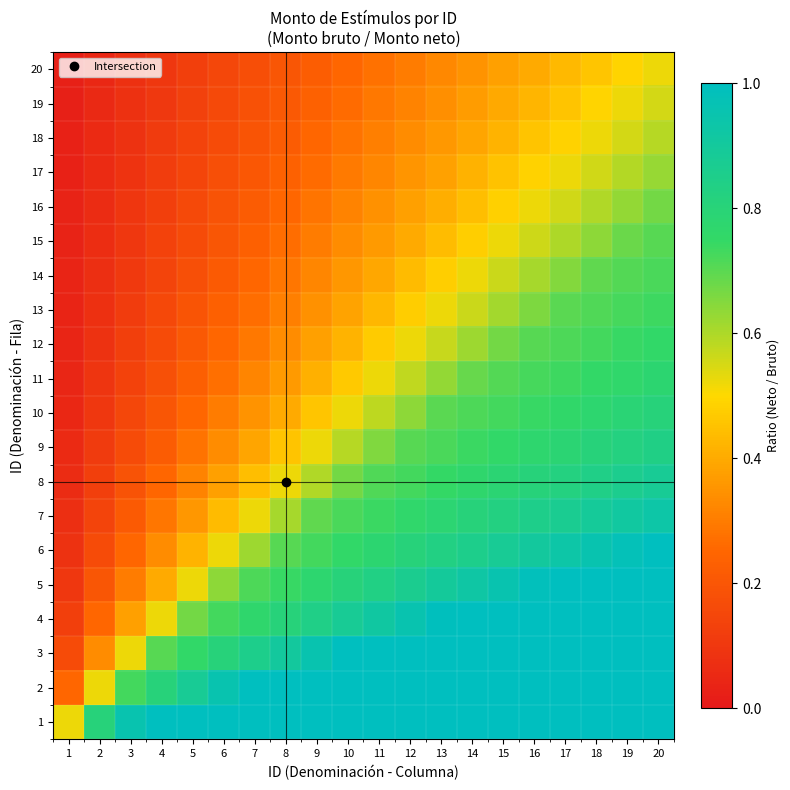

Reading left to right, transcribe all the data shown in this chart.

1: 1=0.5	2=0.8	3=1.0	4=1.0	5=1.0	6=1.0	7=1.0	8=1.0	9=1.0	10=1.0	11=1.0	12=1.0	13=1.0	14=1.0	15=1.0	16=1.0	17=1.0	18=1.0	19=1.0	20=1.0
2: 1=0.2	2=0.5	3=0.7	4=0.8	5=0.9	6=1.0	7=1.0	8=1.0	9=1.0	10=1.0	11=1.0	12=1.0	13=1.0	14=1.0	15=1.0	16=1.0	17=1.0	18=1.0	19=1.0	20=1.0
3: 1=0.2	2=0.3	3=0.5	4=0.7	5=0.8	6=0.8	7=0.9	8=0.9	9=1.0	10=1.0	11=1.0	12=1.0	13=1.0	14=1.0	15=1.0	16=1.0	17=1.0	18=1.0	19=1.0	20=1.0
4: 1=0.1	2=0.2	3=0.4	4=0.5	5=0.7	6=0.7	7=0.8	8=0.8	9=0.8	10=0.9	11=0.9	12=1.0	13=1.0	14=1.0	15=1.0	16=1.0	17=1.0	18=1.0	19=1.0	20=1.0
5: 1=0.1	2=0.2	3=0.3	4=0.4	5=0.5	6=0.6	7=0.7	8=0.7	9=0.8	10=0.8	11=0.8	12=0.9	13=0.9	14=0.9	15=1.0	16=1.0	17=1.0	18=1.0	19=1.0	20=1.0
6: 1=0.1	2=0.2	3=0.2	4=0.3	5=0.4	6=0.5	7=0.6	8=0.7	9=0.7	10=0.8	11=0.8	12=0.8	13=0.8	14=0.9	15=0.9	16=0.9	17=0.9	18=1.0	19=1.0	20=1.0
7: 1=0.1	2=0.1	3=0.2	4=0.3	5=0.4	6=0.4	7=0.5	8=0.6	9=0.7	10=0.7	11=0.7	12=0.8	13=0.8	14=0.8	15=0.8	16=0.8	17=0.9	18=0.9	19=0.9	20=0.9
8: 1=0.1	2=0.1	3=0.2	4=0.2	5=0.3	6=0.4	7=0.4	8=0.5	9=0.6	10=0.7	11=0.7	12=0.7	13=0.7	14=0.8	15=0.8	16=0.8	17=0.8	18=0.8	19=0.9	20=0.9
9: 1=0.1	2=0.1	3=0.2	4=0.2	5=0.3	6=0.3	7=0.4	8=0.5	9=0.5	10=0.6	11=0.7	12=0.7	13=0.7	14=0.7	15=0.8	16=0.8	17=0.8	18=0.8	19=0.8	20=0.8
10: 1=0.1	2=0.1	3=0.1	4=0.2	5=0.2	6=0.3	7=0.3	8=0.4	9=0.5	10=0.5	11=0.6	12=0.6	13=0.7	14=0.7	15=0.7	16=0.7	17=0.8	18=0.8	19=0.8	20=0.8
11: 1=0.0	2=0.1	3=0.1	4=0.2	5=0.2	6=0.3	7=0.3	8=0.4	9=0.4	10=0.5	11=0.5	12=0.6	13=0.6	14=0.7	15=0.7	16=0.7	17=0.7	18=0.8	19=0.8	20=0.8
12: 1=0.0	2=0.1	3=0.1	4=0.2	5=0.2	6=0.2	7=0.3	8=0.3	9=0.4	10=0.4	11=0.5	12=0.5	13=0.6	14=0.6	15=0.7	16=0.7	17=0.7	18=0.7	19=0.7	20=0.8
13: 1=0.0	2=0.1	3=0.1	4=0.2	5=0.2	6=0.2	7=0.3	8=0.3	9=0.3	10=0.4	11=0.4	12=0.5	13=0.5	14=0.6	15=0.6	16=0.7	17=0.7	18=0.7	19=0.7	20=0.7
14: 1=0.0	2=0.1	3=0.1	4=0.1	5=0.2	6=0.2	7=0.2	8=0.3	9=0.3	10=0.4	11=0.4	12=0.4	13=0.5	14=0.5	15=0.6	16=0.6	17=0.6	18=0.7	19=0.7	20=0.7
15: 1=0.0	2=0.1	3=0.1	4=0.1	5=0.2	6=0.2	7=0.2	8=0.3	9=0.3	10=0.3	11=0.4	12=0.4	13=0.4	14=0.5	15=0.5	16=0.6	17=0.6	18=0.6	19=0.7	20=0.7
16: 1=0.0	2=0.1	3=0.1	4=0.1	5=0.2	6=0.2	7=0.2	8=0.2	9=0.3	10=0.3	11=0.3	12=0.4	13=0.4	14=0.4	15=0.5	16=0.5	17=0.6	18=0.6	19=0.6	20=0.7
17: 1=0.0	2=0.1	3=0.1	4=0.1	5=0.1	6=0.2	7=0.2	8=0.2	9=0.3	10=0.3	11=0.3	12=0.4	13=0.4	14=0.4	15=0.4	16=0.5	17=0.5	18=0.6	19=0.6	20=0.6
18: 1=0.0	2=0.1	3=0.1	4=0.1	5=0.1	6=0.2	7=0.2	8=0.2	9=0.2	10=0.3	11=0.3	12=0.3	13=0.4	14=0.4	15=0.4	16=0.5	17=0.5	18=0.5	19=0.6	20=0.6
19: 1=0.0	2=0.1	3=0.1	4=0.1	5=0.1	6=0.2	7=0.2	8=0.2	9=0.2	10=0.3	11=0.3	12=0.3	13=0.3	14=0.4	15=0.4	16=0.4	17=0.5	18=0.5	19=0.5	20=0.6
20: 1=0.0	2=0.1	3=0.1	4=0.1	5=0.1	6=0.1	7=0.2	8=0.2	9=0.2	10=0.2	11=0.3	12=0.3	13=0.3	14=0.3	15=0.4	16=0.4	17=0.4	18=0.5	19=0.5	20=0.5